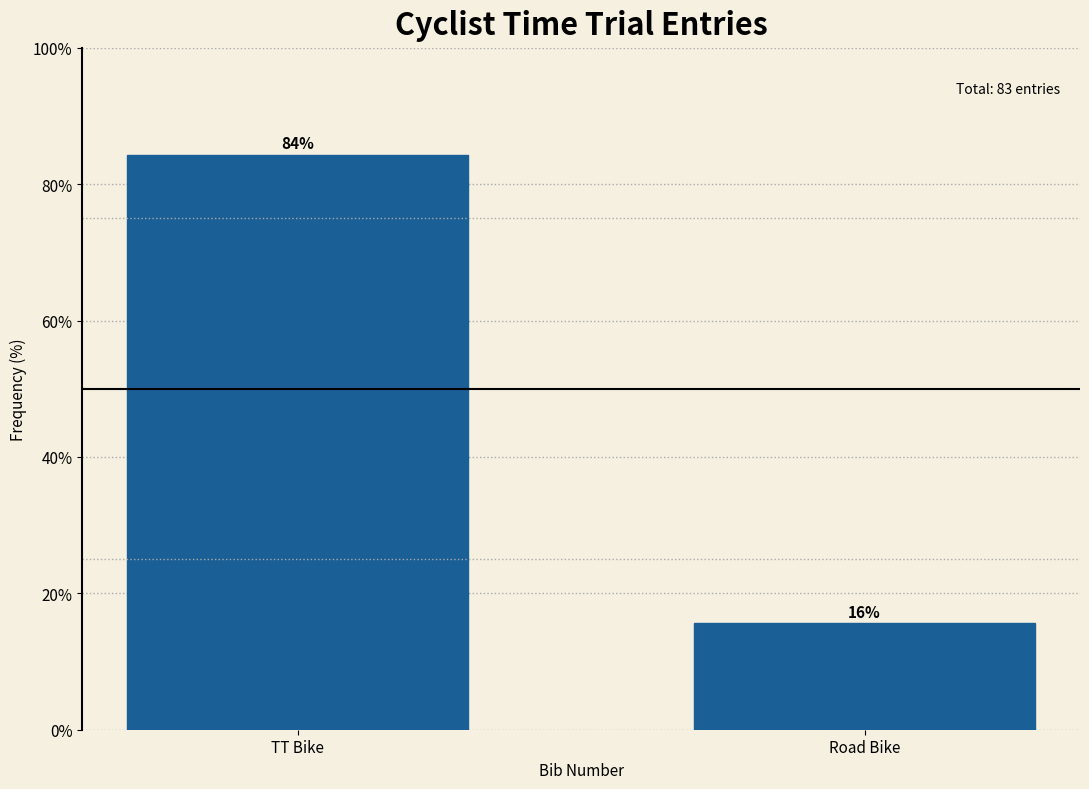

True or false: the data shows 84.3 at TT Bike.

True